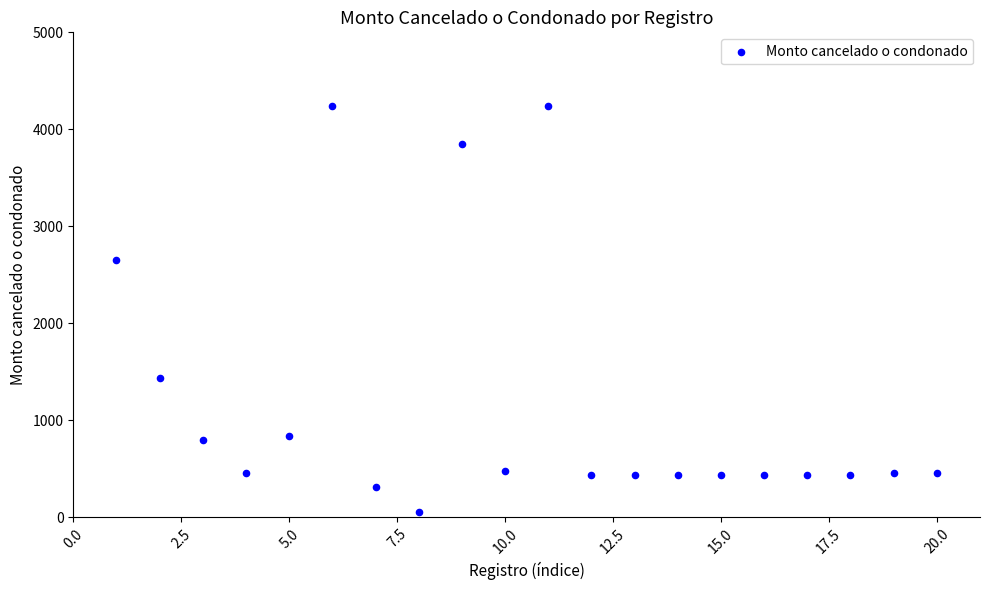

What Y value in the scatter plot is closest to 2149?

2655.1